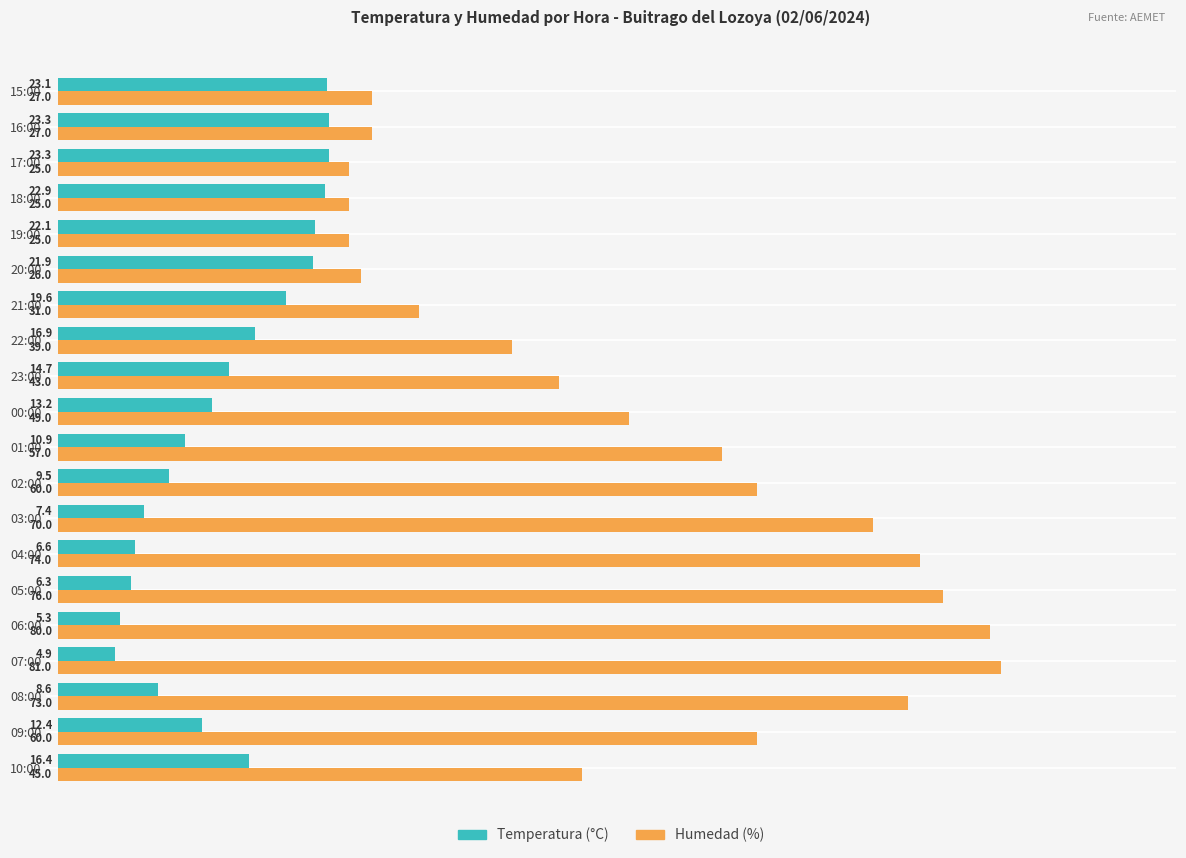

At how many categories does at least one series exceed 55?

9